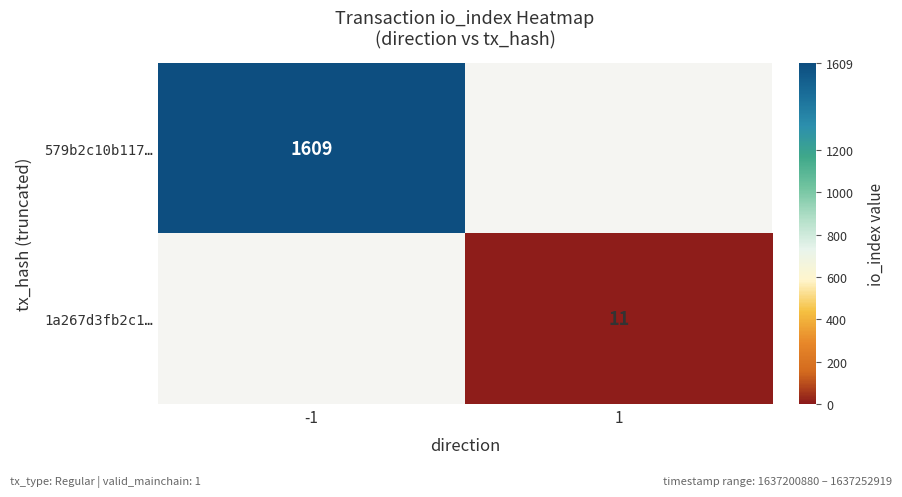

Count the number of categories in the chart.

2